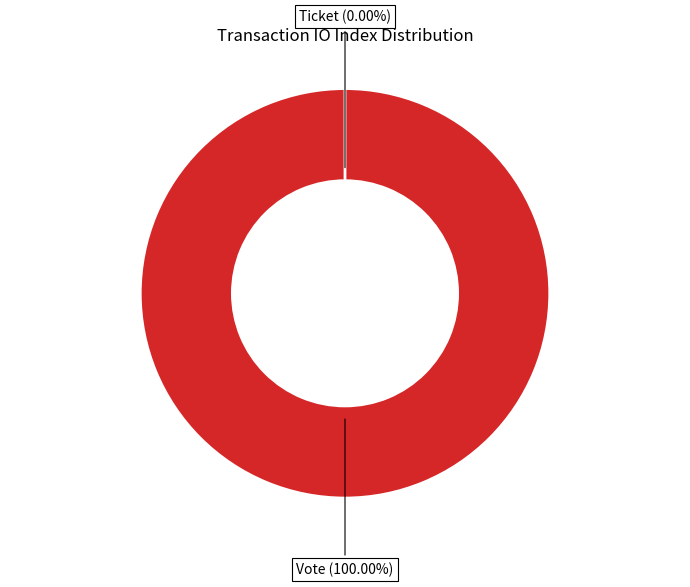

Which category has the smallest portion of the pie?

Ticket (io_index=0)